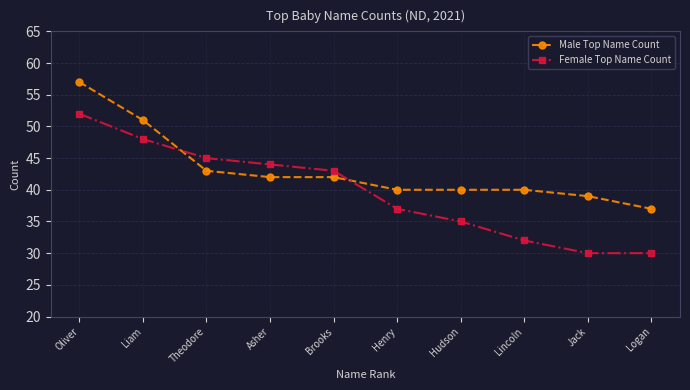

Between which two adjacent categories do Male Top Name Count and Female Top Name Count first intersect?

Liam and Theodore